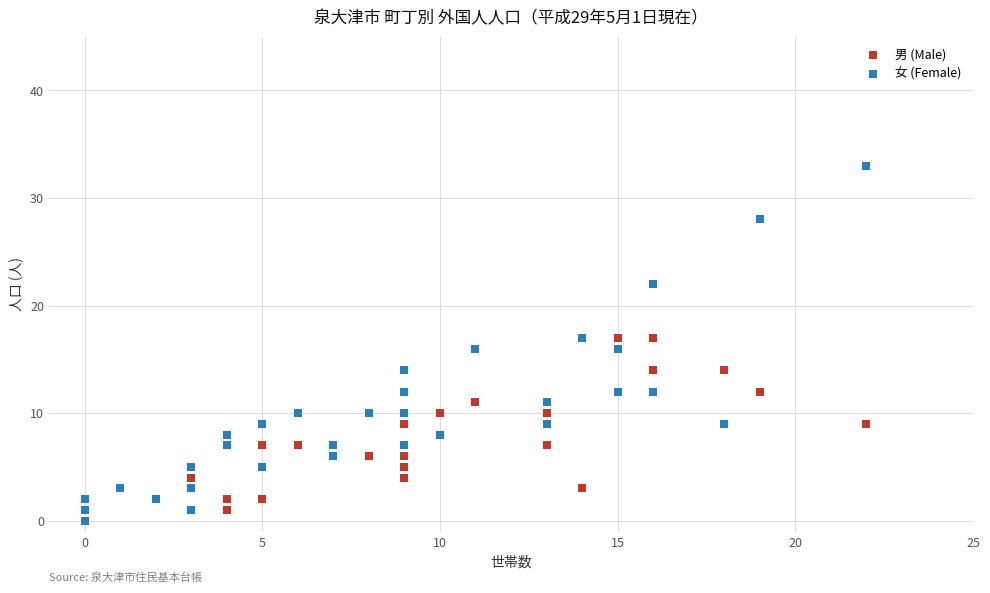

What are all the series names shown in the legend?

男 (Male), 女 (Female)